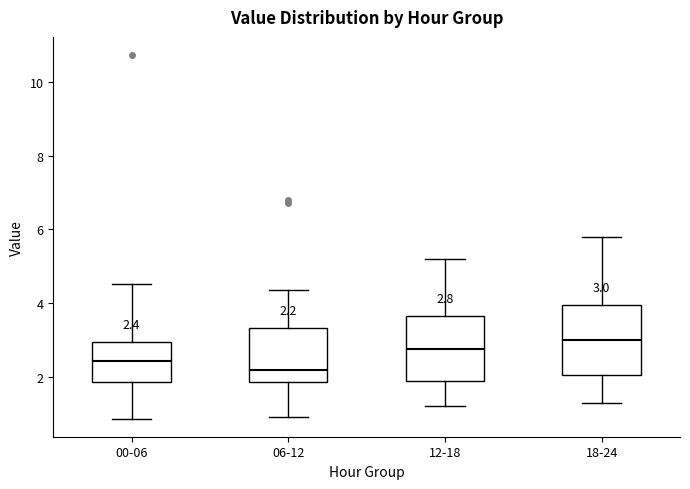

Which box has the highest median line?

18-24